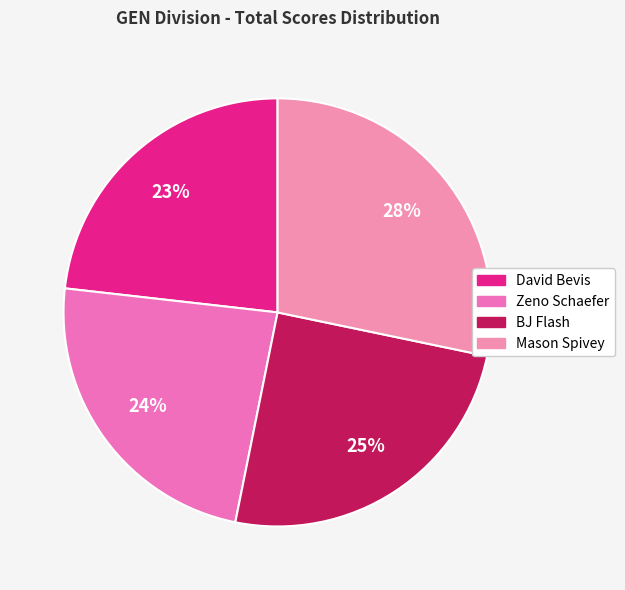

To the nearest percent, what is the difference between the Mason Spivey and BJ Flash slice percentages?

3%